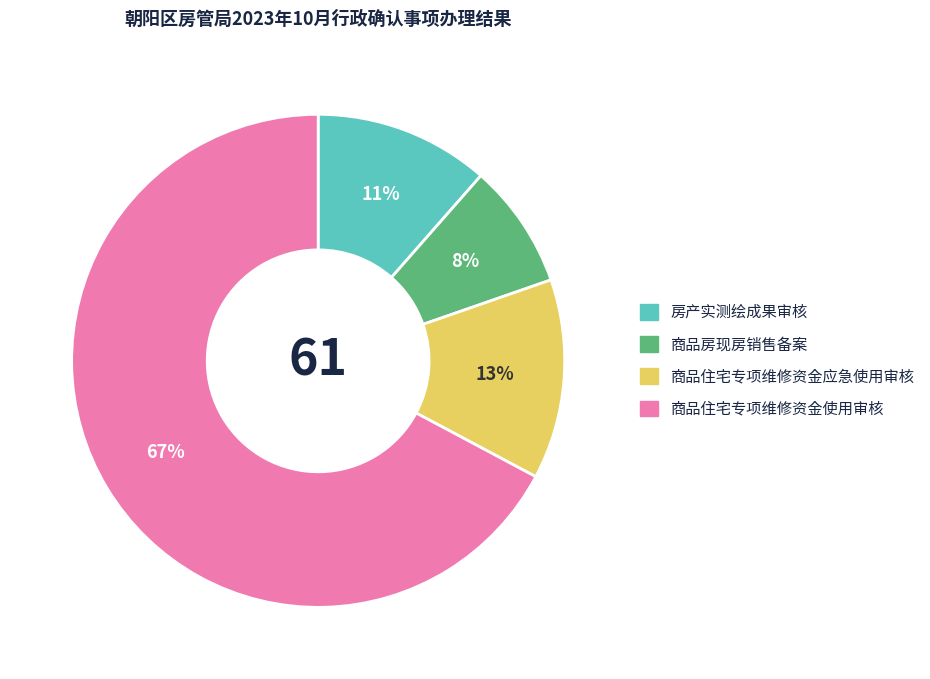

Which has a higher value, 商品住宅专项维修资金应急使用审核 or 商品住宅专项维修资金使用审核?

商品住宅专项维修资金使用审核